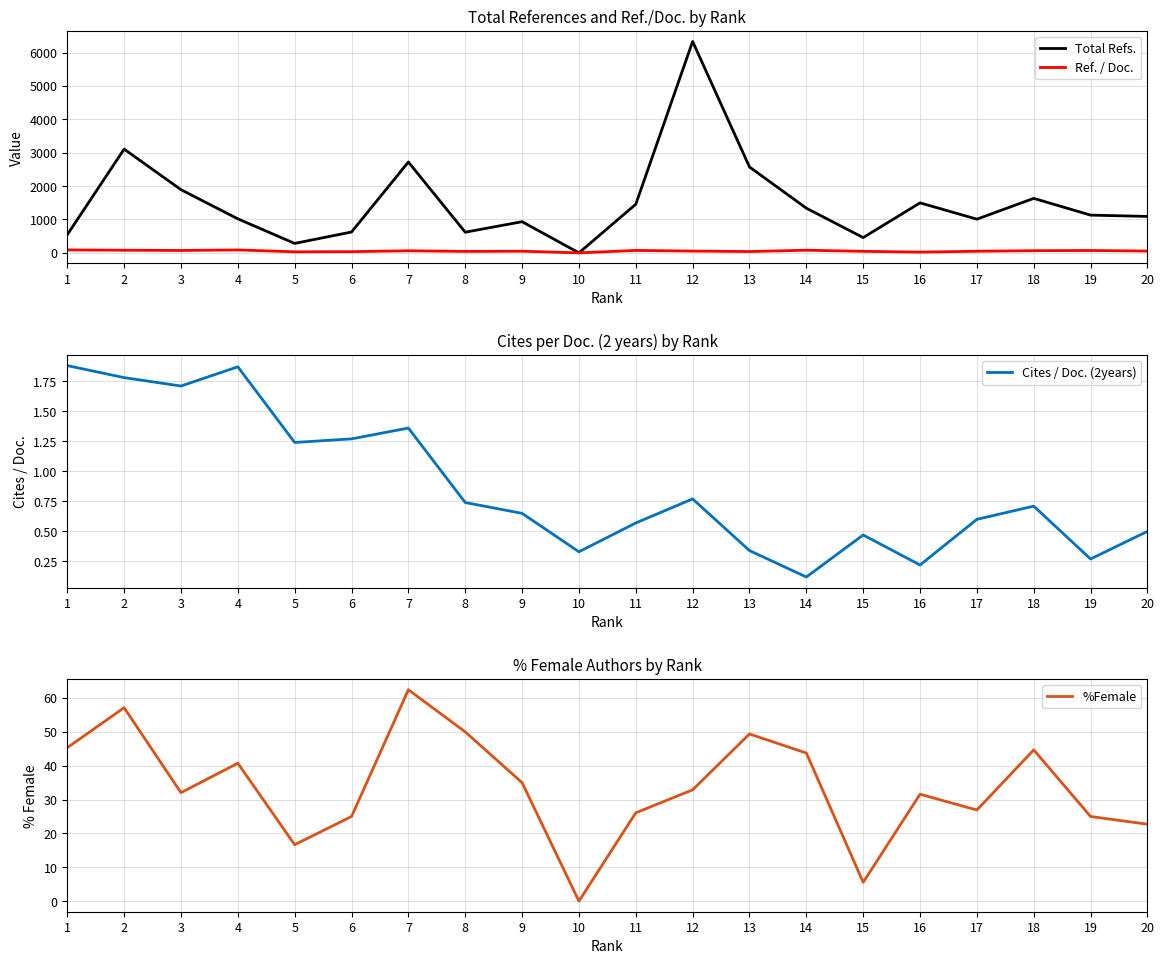

Reading left to right, transcribe all the data shown in this chart.

Total Refs.: 1=544.0	2=3110.0	3=1894.0	4=1020.0	5=283.0	6=625.0	7=2723.0	8=619.0	9=934.0	10=0.0	11=1457.0	12=6336.0	13=2574.0	14=1339.0	15=458.0	16=1498.0	17=1010.0	18=1633.0	19=1131.0	20=1092.0
Ref. / Doc.: 1=88.5	2=78.5	3=71.6	4=87.5	5=31.4	6=36.0	7=62.4	8=44.2	9=49.2	10=0.0	11=72.8	12=53.7	13=39.6	14=78.8	15=45.8	16=22.7	17=48.1	18=65.3	19=70.7	20=54.6
Cites / Doc. (2years): 1=1.9	2=1.8	3=1.7	4=1.9	5=1.2	6=1.3	7=1.4	8=0.7	9=0.7	10=0.3	11=0.6	12=0.8	13=0.3	14=0.1	15=0.5	16=0.2	17=0.6	18=0.7	19=0.3	20=0.5
%Female: 1=45.3	2=57.1	3=32.0	4=40.7	5=16.7	6=25.0	7=62.4	8=50.0	9=35.0	10=0.0	11=26.1	12=32.9	13=49.4	14=43.8	15=5.6	16=31.6	17=26.9	18=44.7	19=25.0	20=22.7